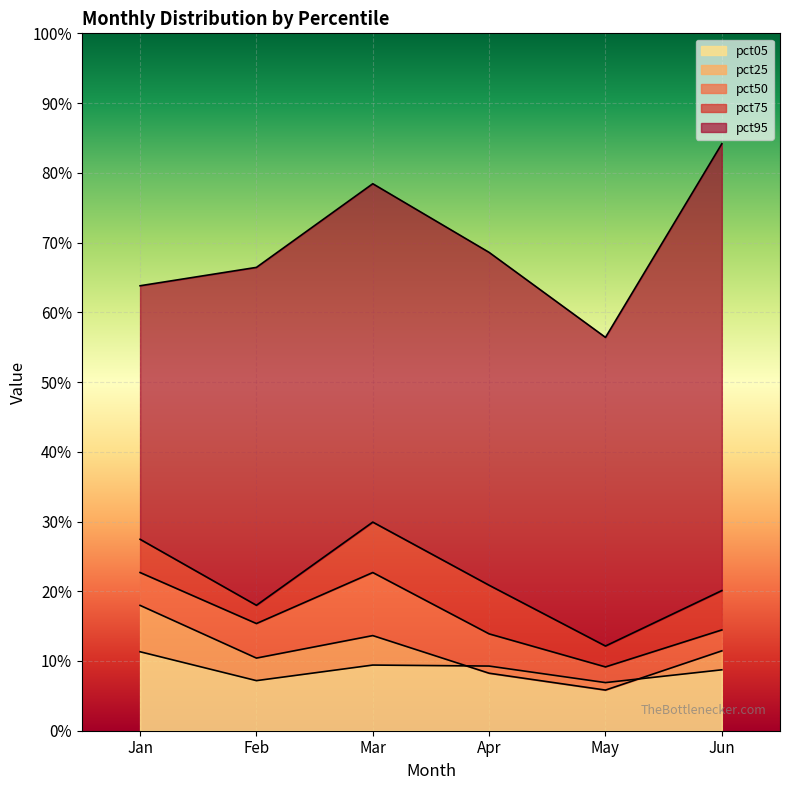

Reading left to right, list all the values displayed in this chart.

pct05: 0.1	0.1	0.1	0.1	0.1	0.1
pct25: 0.2	0.1	0.1	0.1	0.1	0.1
pct50: 0.2	0.2	0.2	0.1	0.1	0.1
pct75: 0.3	0.2	0.3	0.2	0.1	0.2
pct95: 0.6	0.7	0.8	0.7	0.6	0.8